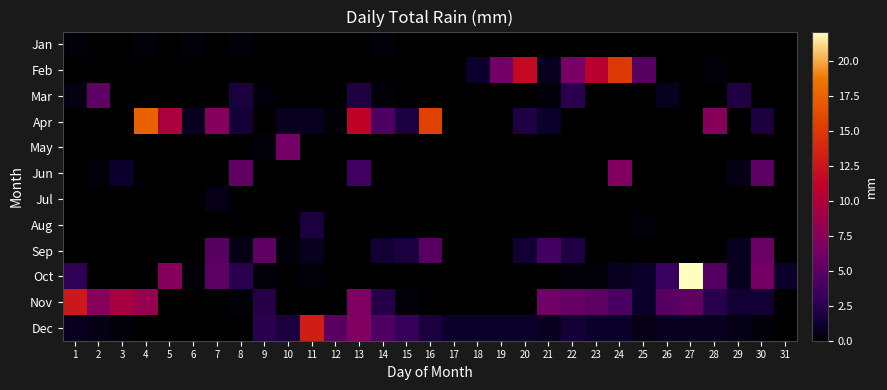

What is the difference between the highest and lowest values at 23?

10.7